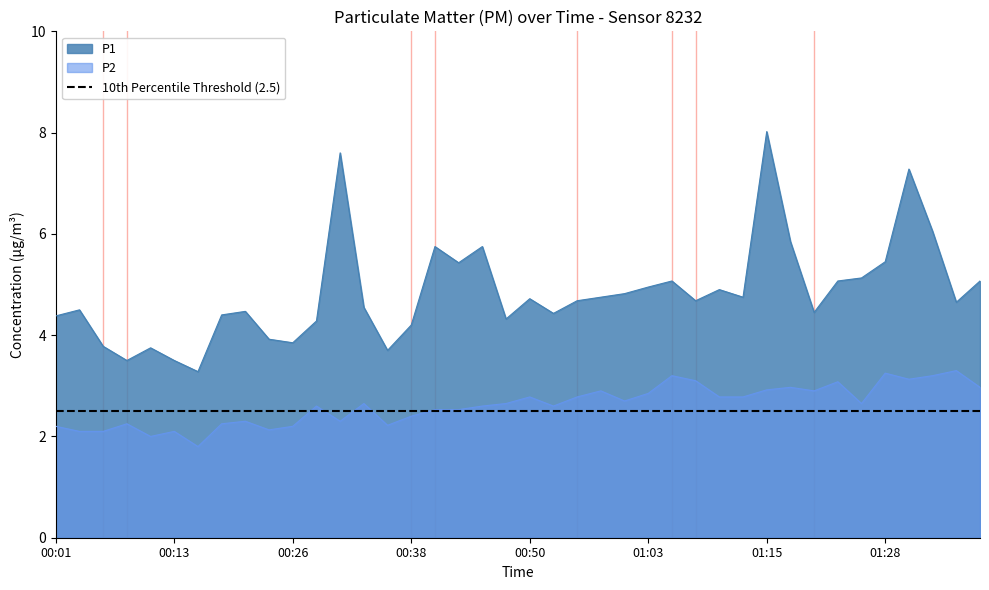

Count the number of categories in the chart.

40